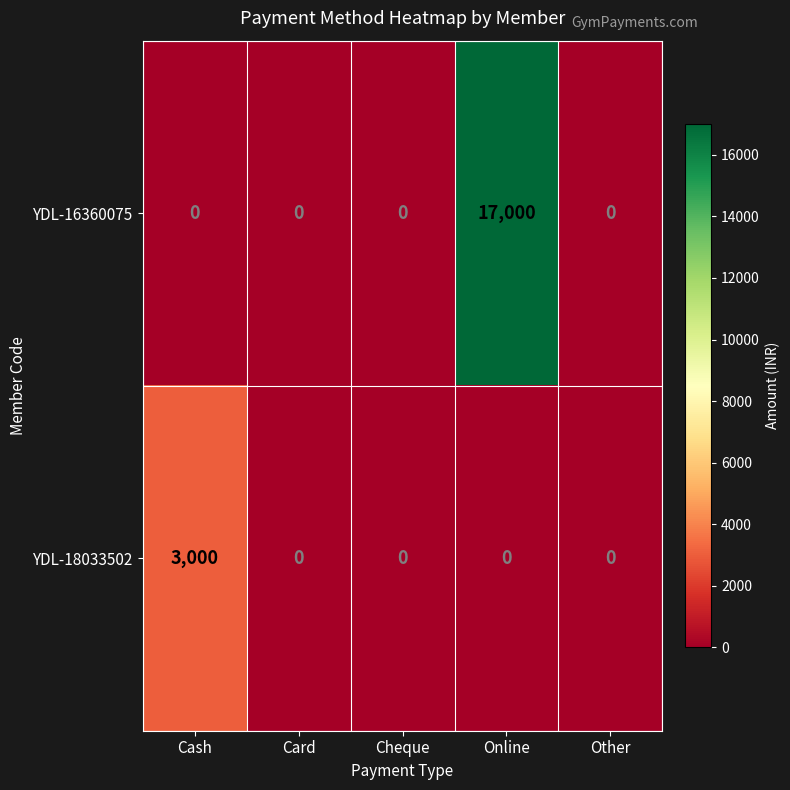

List the series in order of their overall mean, highest first.

YDL-16360075, YDL-18033502